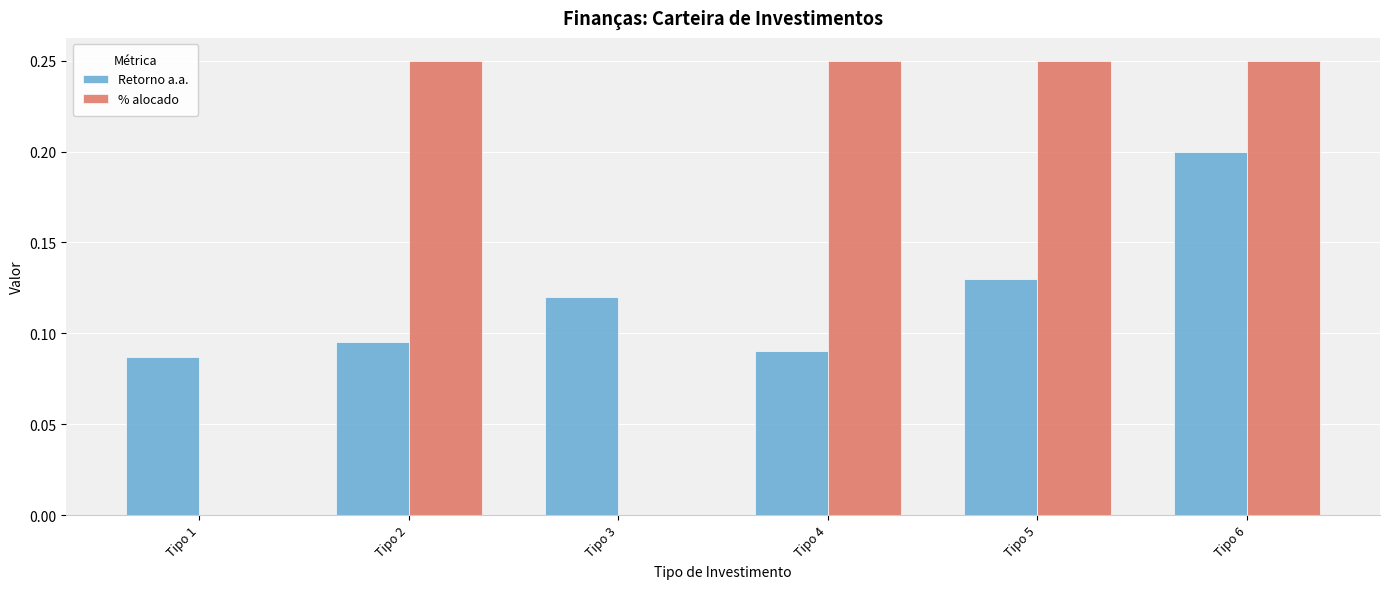

Is the value of Retorno a.a. at Tipo 2 greater than the value of % alocado at Tipo 5?

No